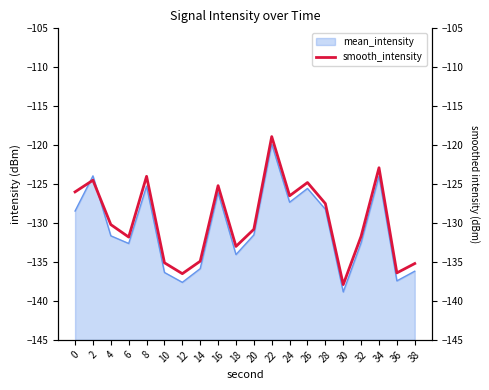

True or false: the data has more than 0 interior local peaks.

True